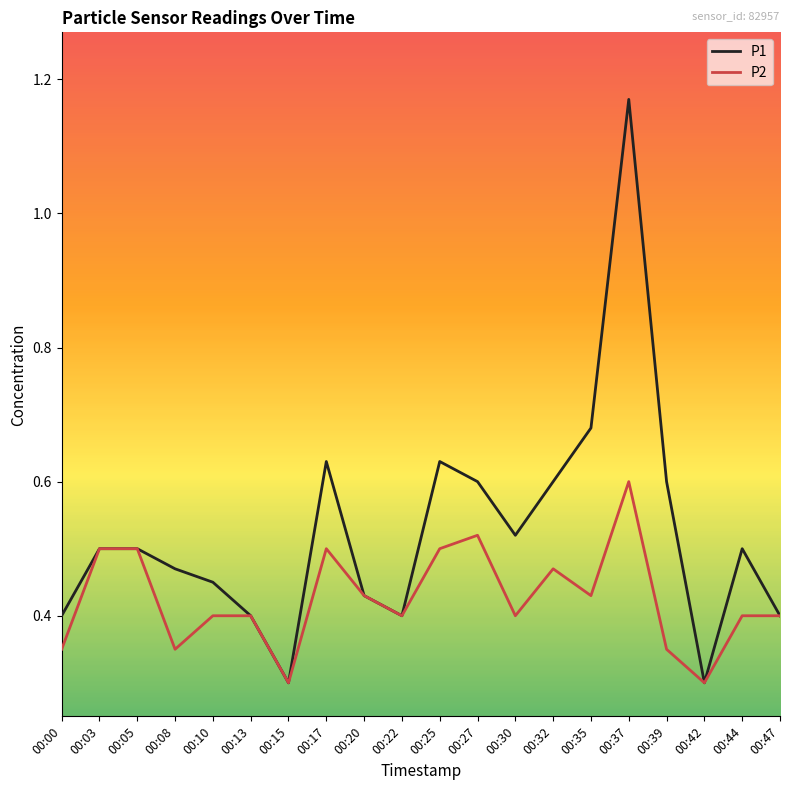

At which label does P1 reach its peak?

00:37